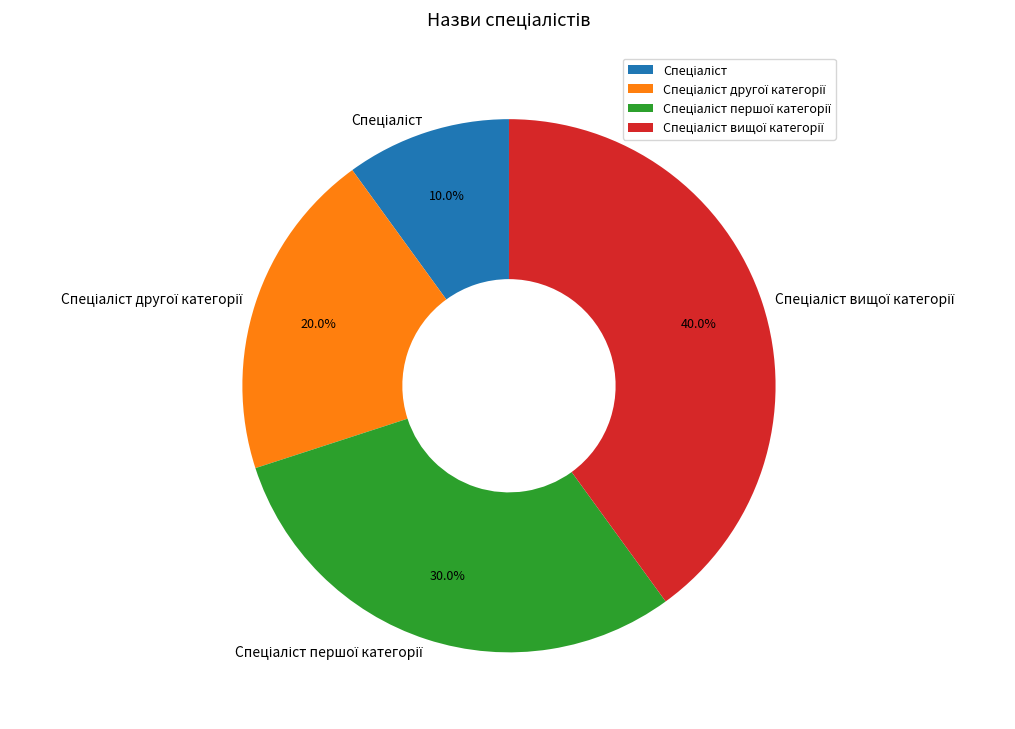

Is there any slice that represents more than half of the pie?

No